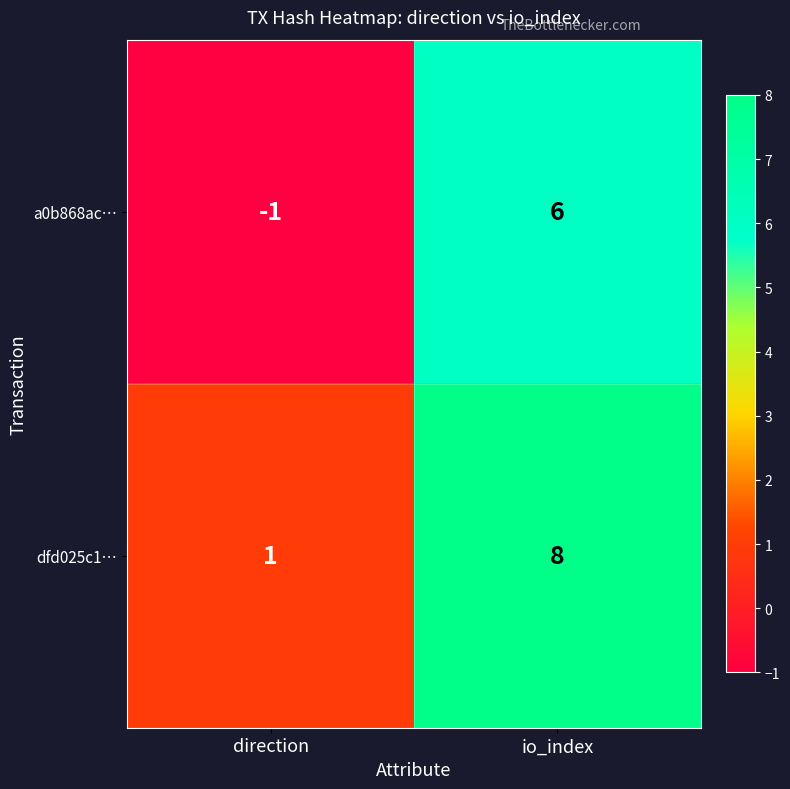

Reading right to left, transcribe all the data shown in this chart.

a0b868ac…: 6	-1
dfd025c1…: 8	1